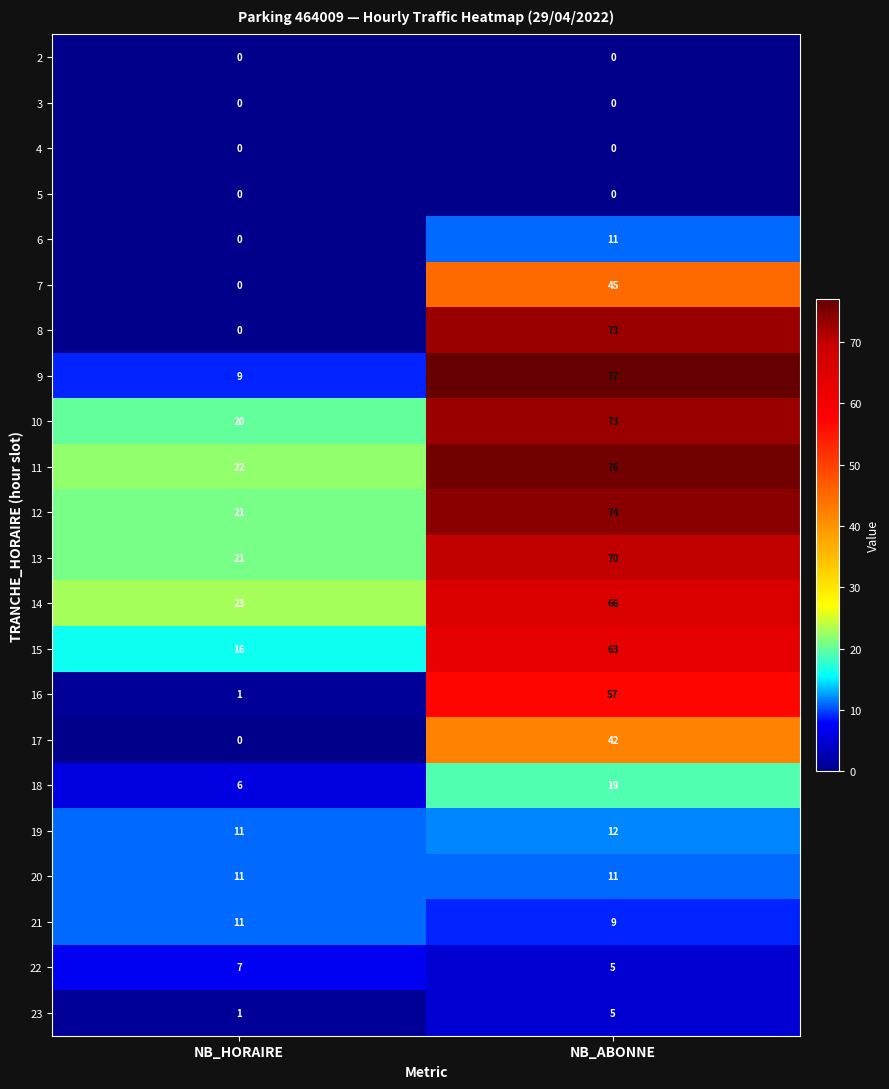

The value of 16 at NB_HORAIRE is 0. True or false?

False